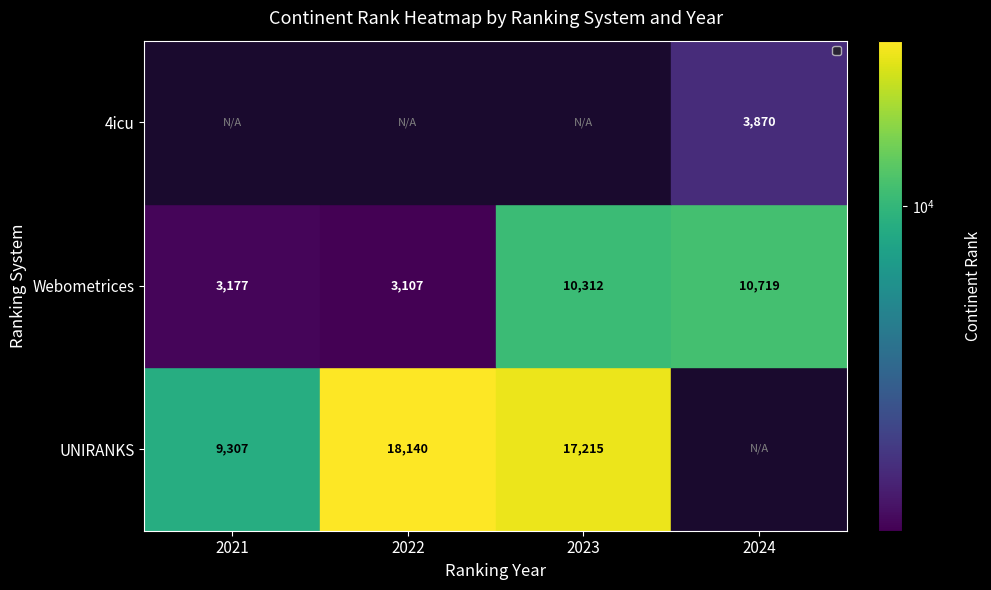

What is the smallest value displayed?

3107.0